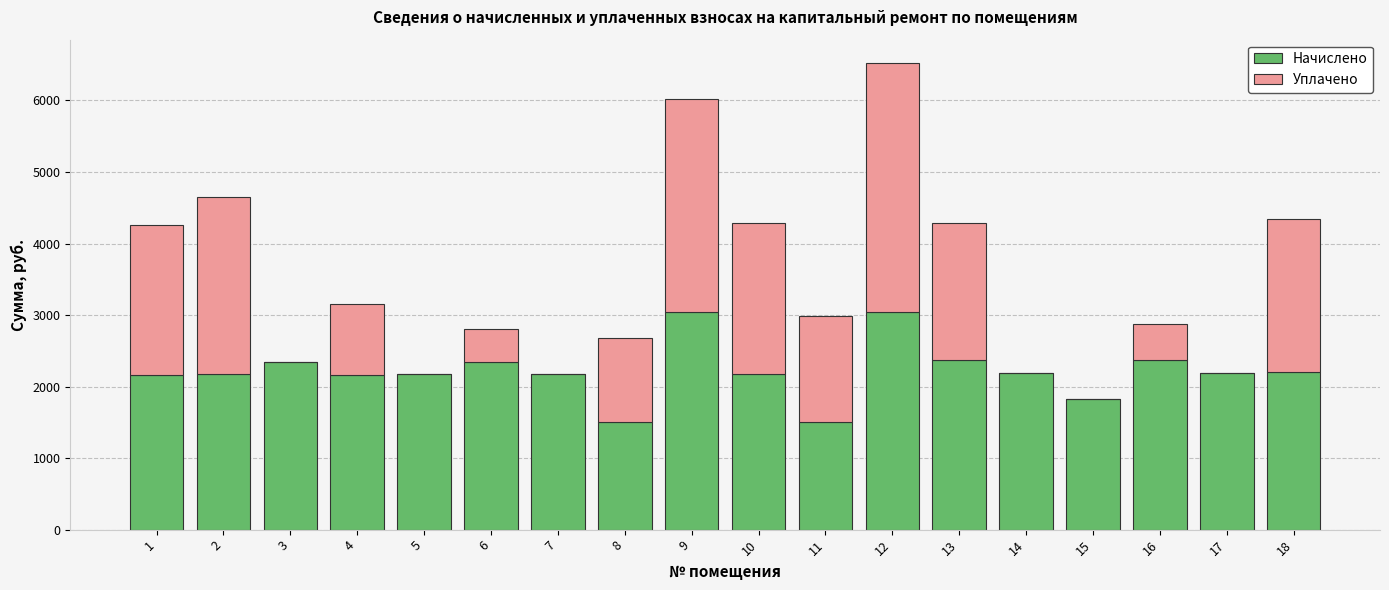

What is the sum of all Начислено values?

39964.1